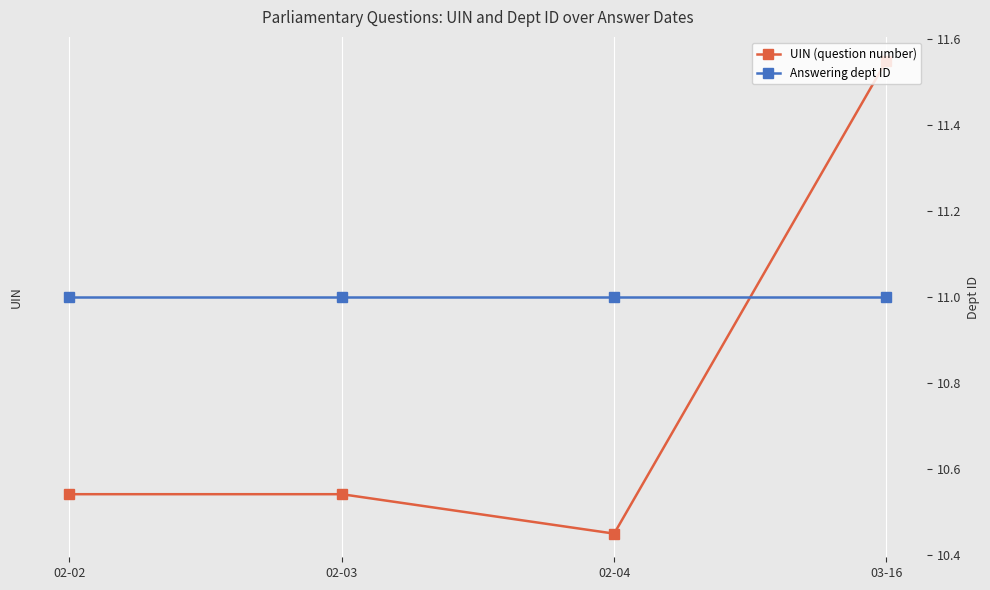

What position from the left is 02-04?

3